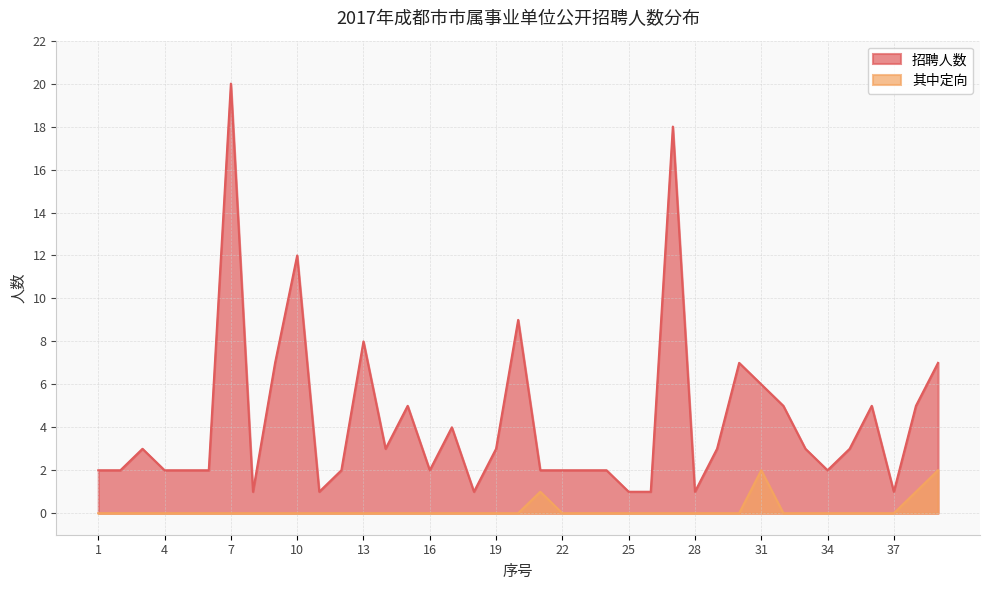

What is the total value across all series at 3?

3